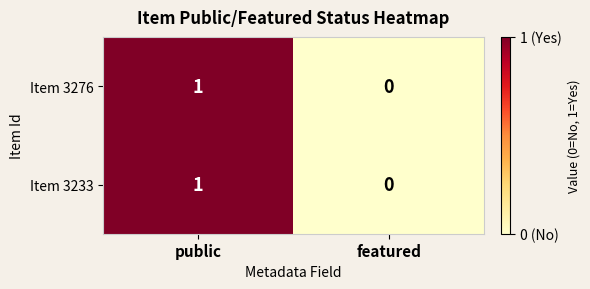

Reading left to right, extract all data points from this chart.

Item 3276: 1	0
Item 3233: 1	0